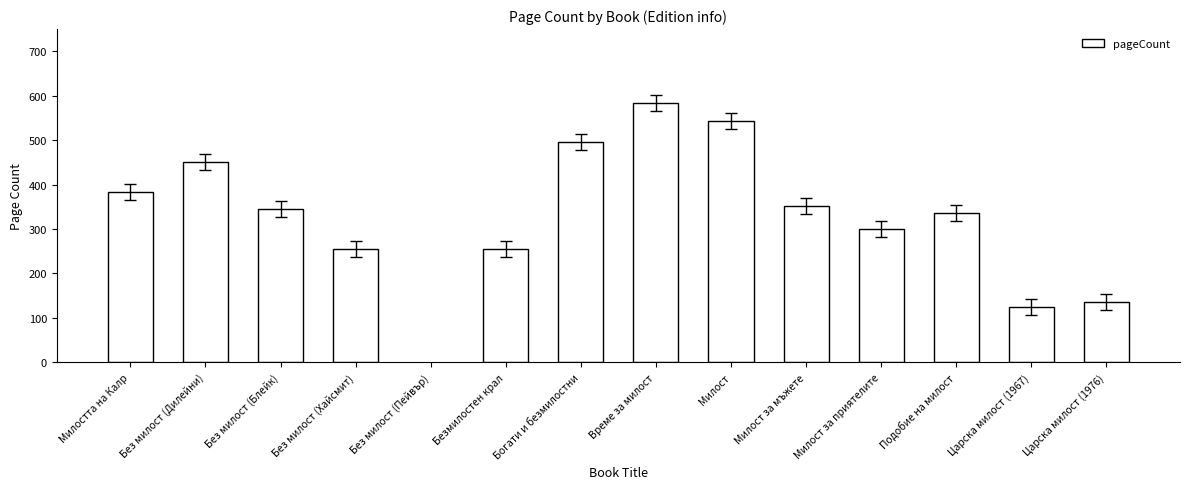

Which category has the highest value across all series?

Време за милост